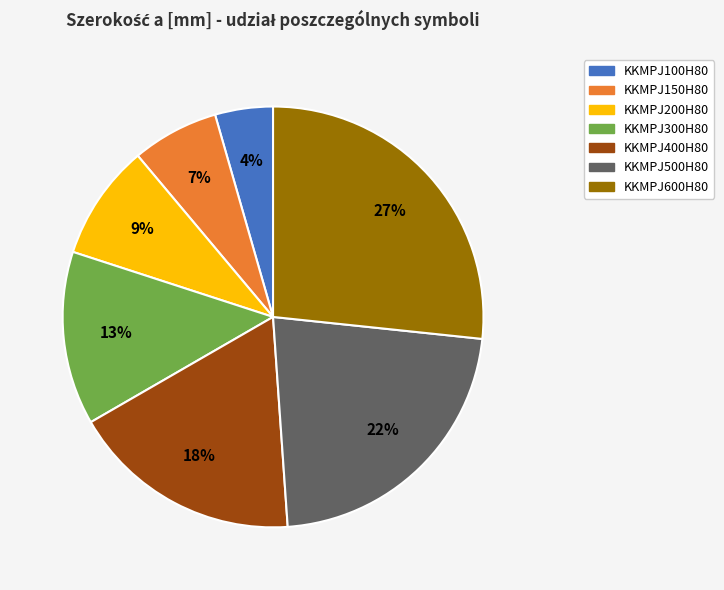

To the nearest percent, what is the difference between the KKMPJ100H80 and KKMPJ500H80 slice percentages?

18%